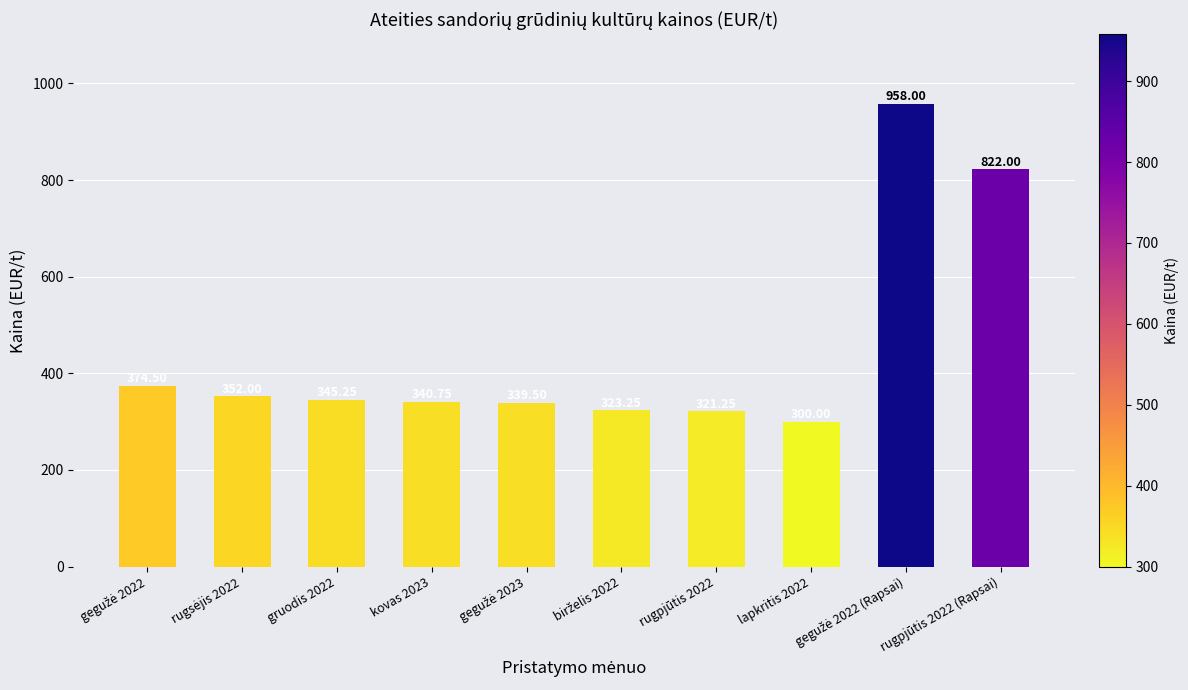

What is the difference between the maximum and minimum values?

658.0